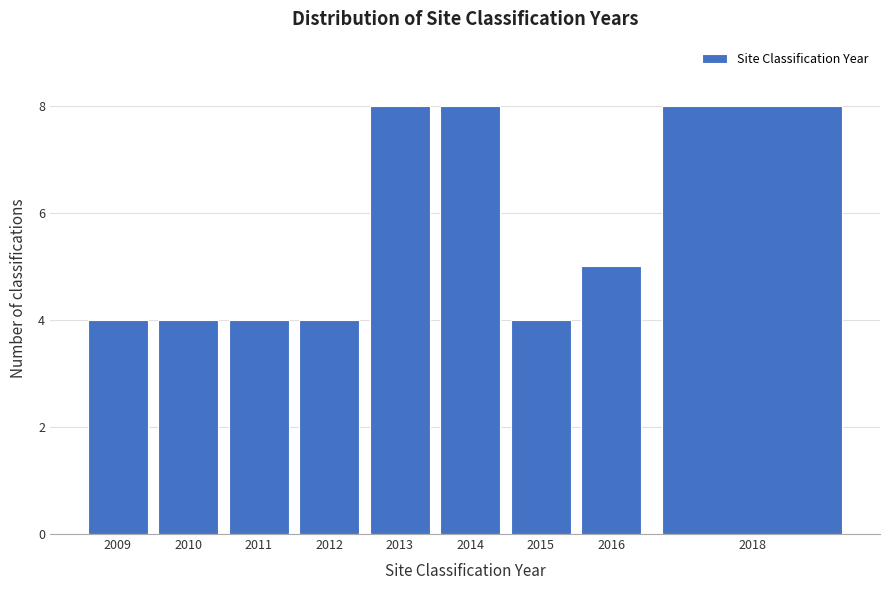

Reading left to right, transcribe all the data shown in this chart.

4	4	4	4	8	8	4	5	8